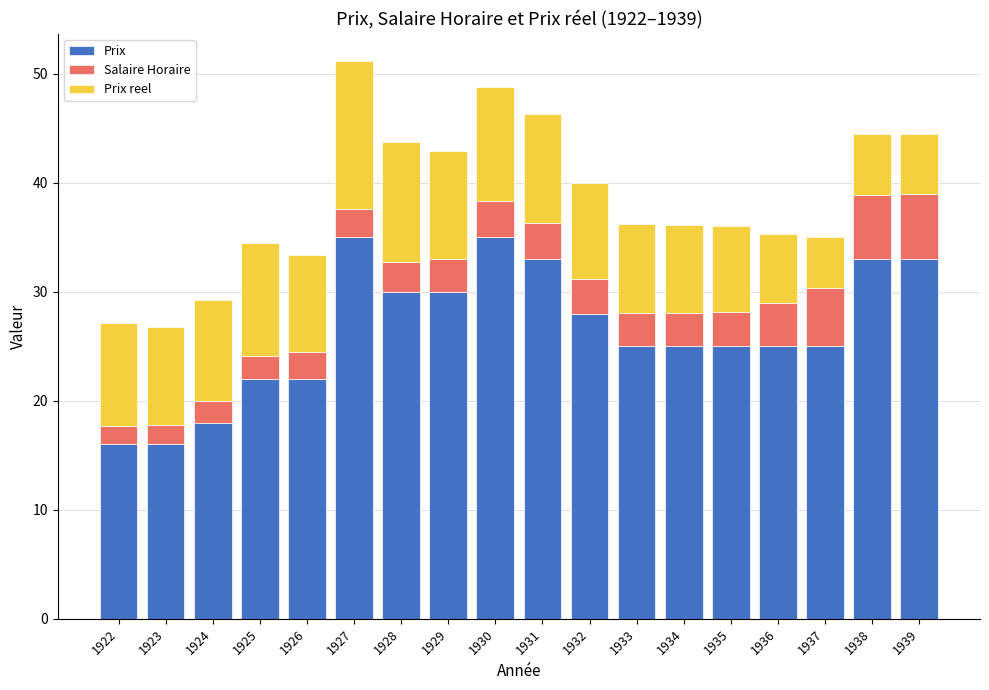

Count the number of data series in this chart.

3